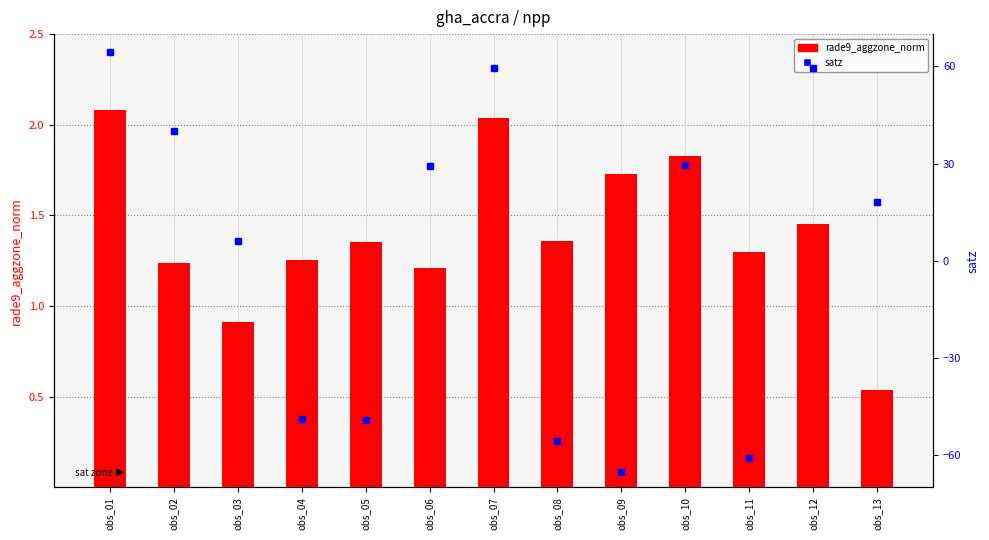

Where does the satz series first go above 18?

obs_01